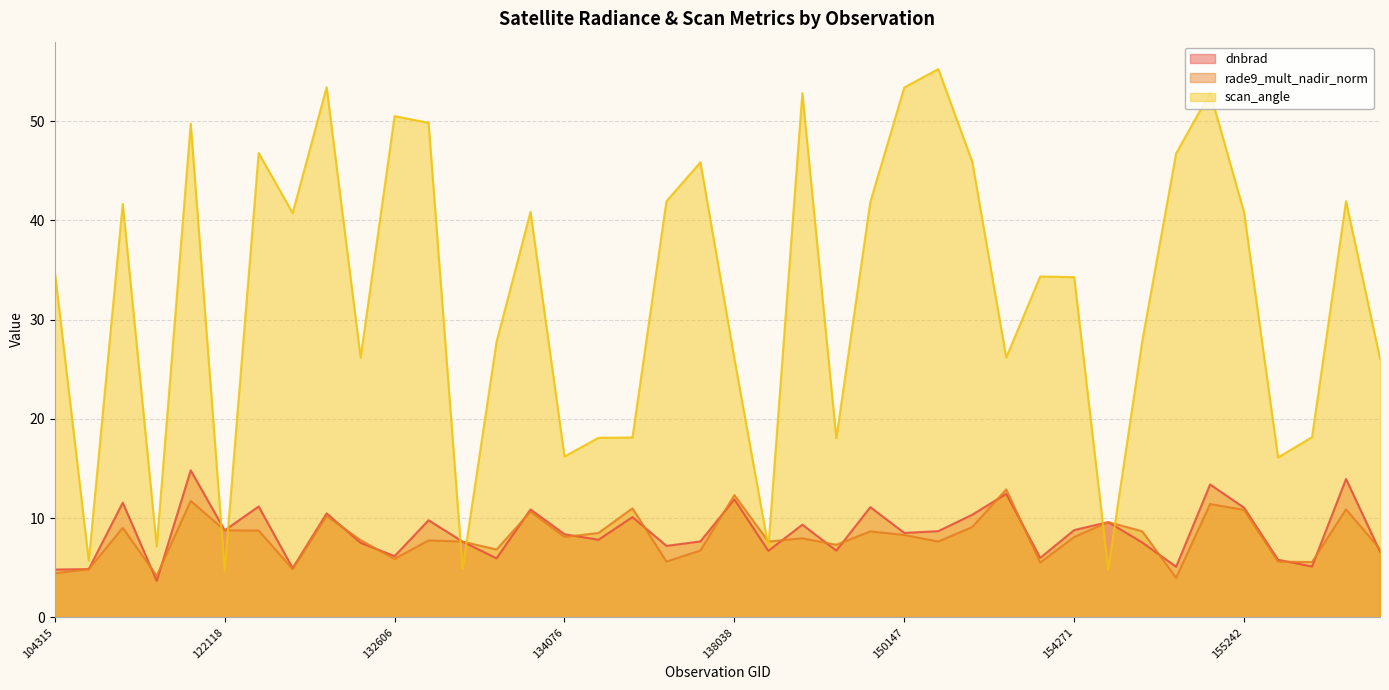

At which category does rade9_mult_nadir_norm reach its first local peak?

109184